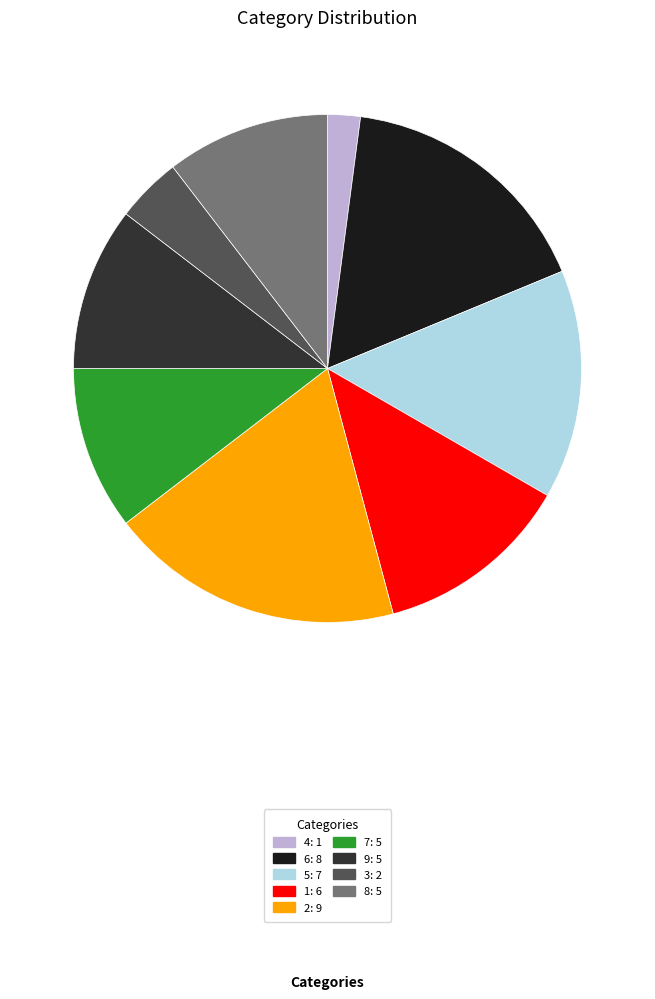

Is there a majority slice in this chart?

No